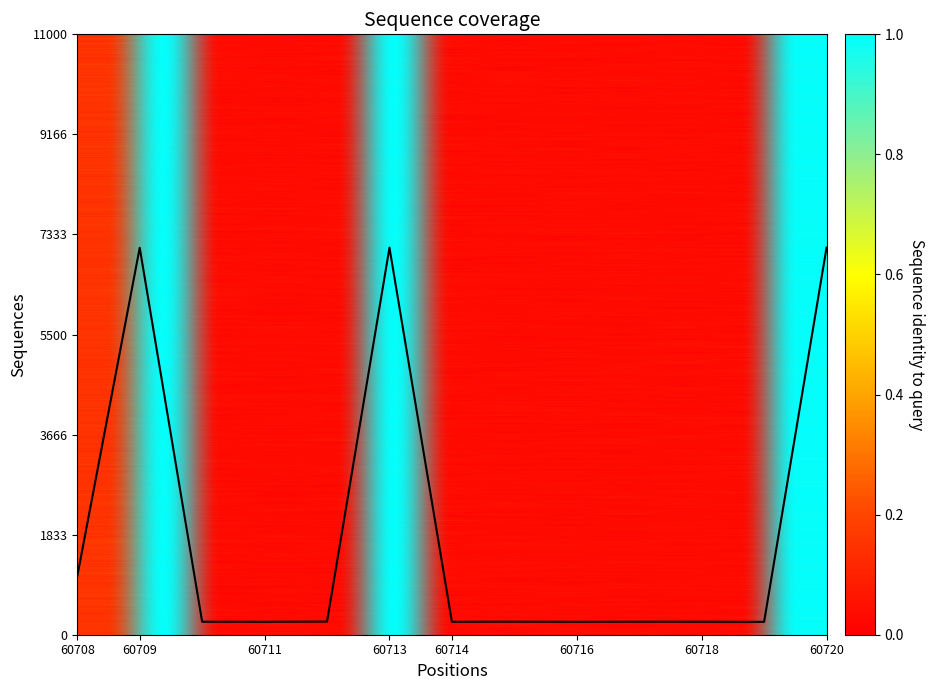

What is the difference between the maximum and minimum values?

6855.6